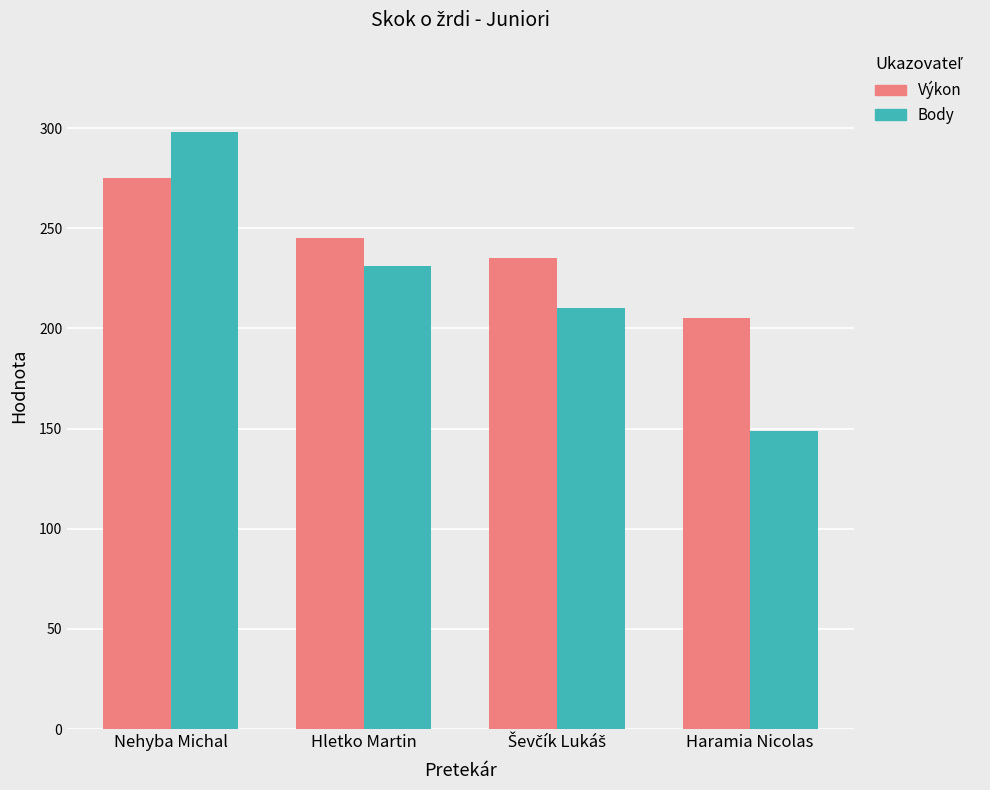

Reading left to right, list all the values displayed in this chart.

Výkon: 275	245	235	205
Body: 298	231	210	149